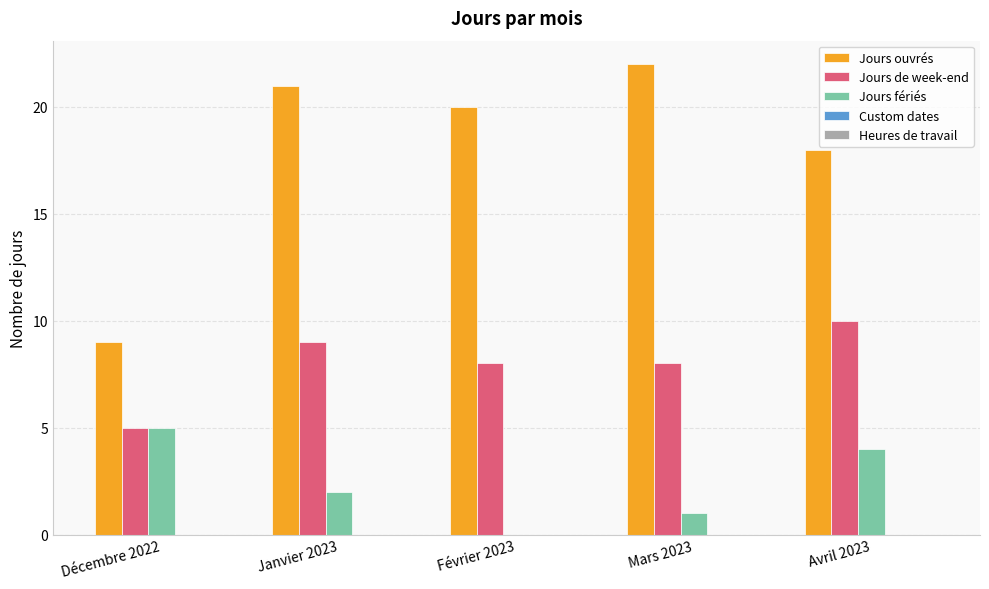

Is it true that Jours ouvrés equals 9 at Décembre 2022?

True